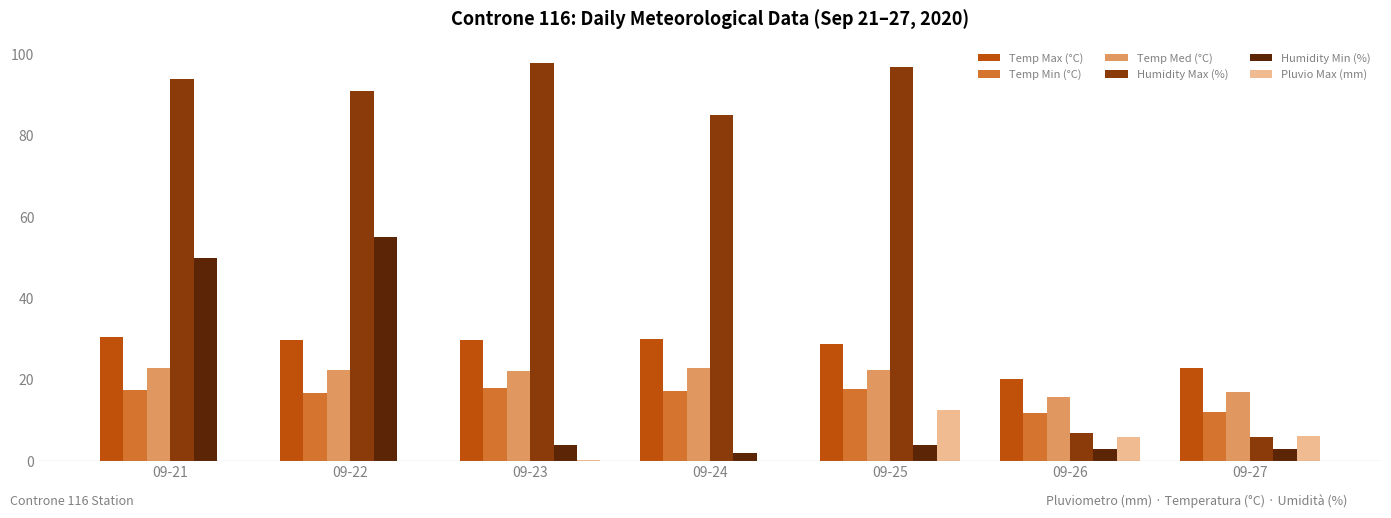

The Humidity Max (%) series shows 145.8 at 09-25. True or false?

False